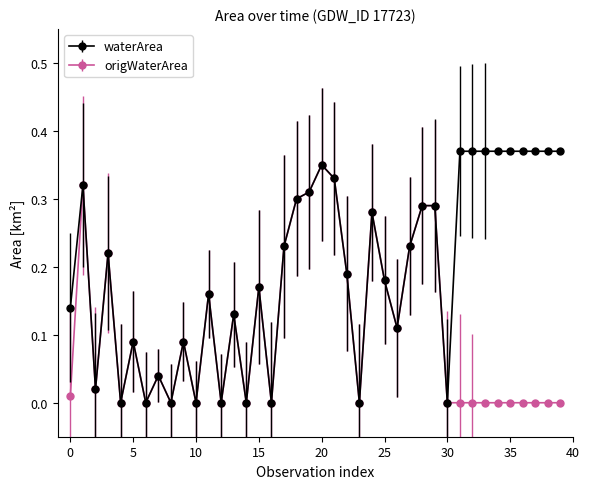

How many lines are shown in the chart?

2